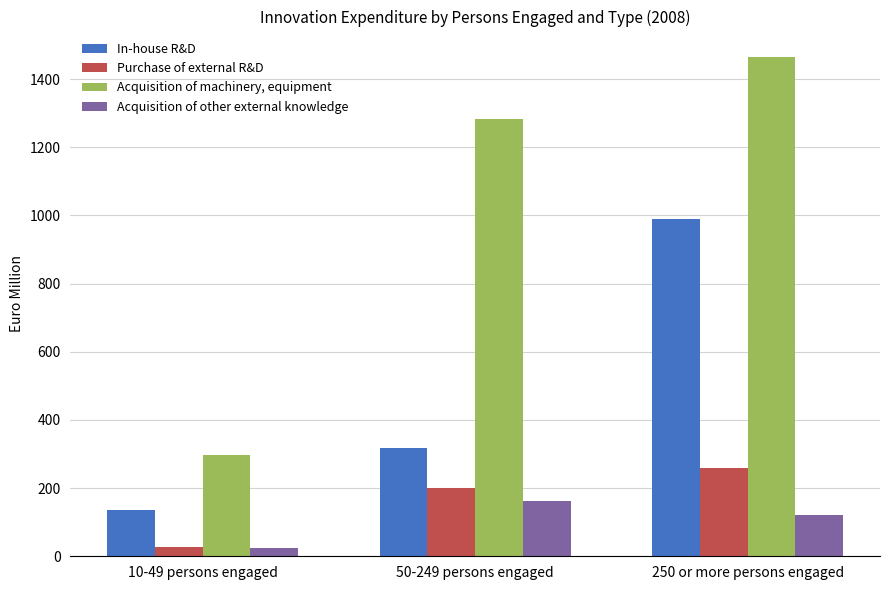

Is it true that Purchase of external R&D equals 375.1 at 250 or more persons engaged?

False